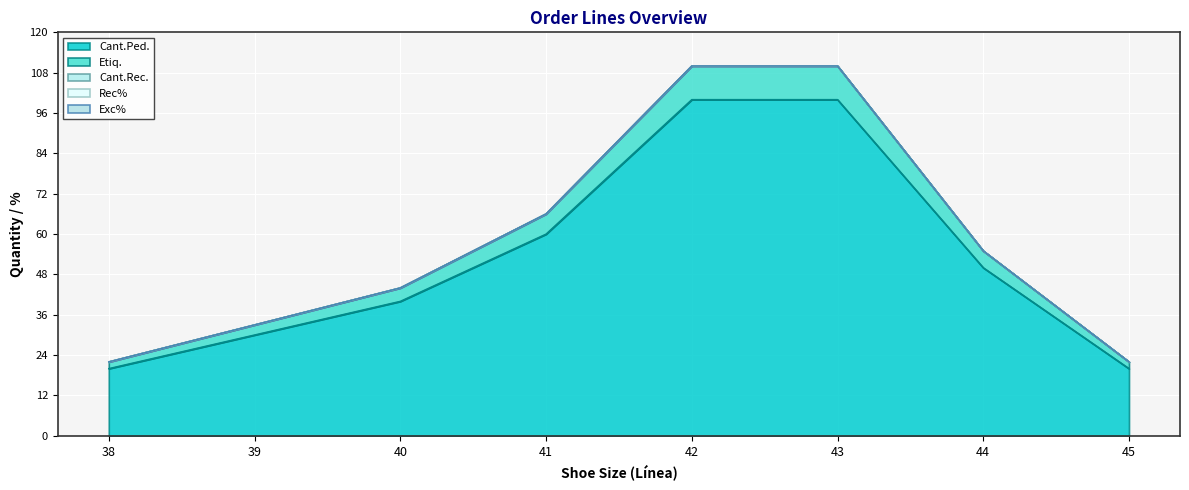

True or false: Cant.Ped. has more than 0 interior local peaks.

False